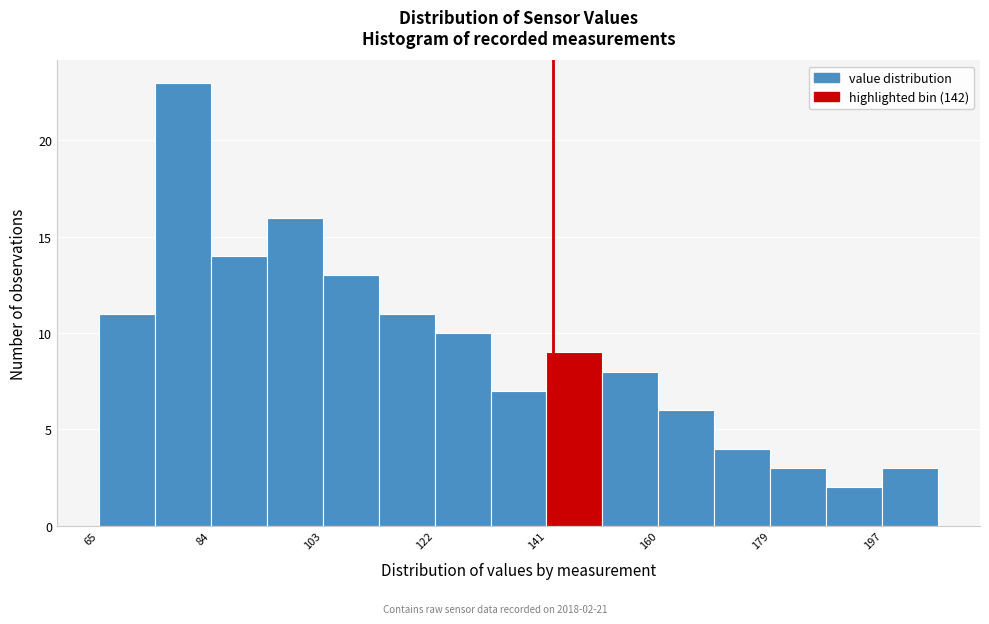

Which range on the x-axis has the tallest bar?

74 to 84